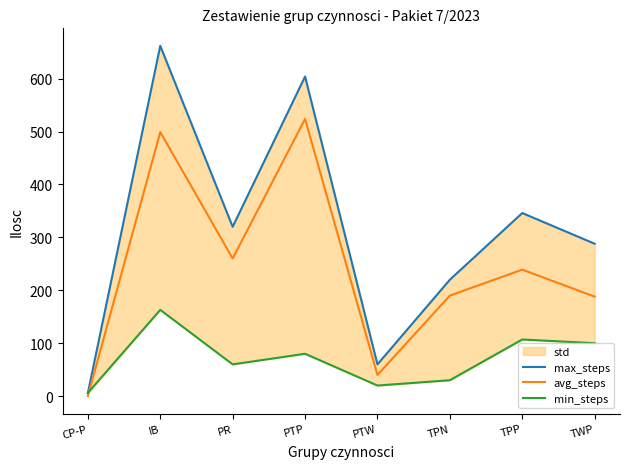

How many times do min_steps and avg_steps cross each other?

1